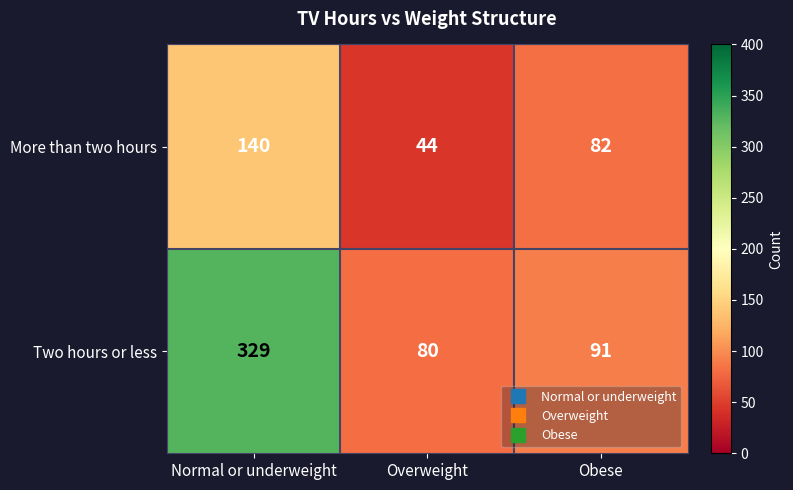

Rank the series by their maximum value, from lowest to highest.

More than two hours, Two hours or less